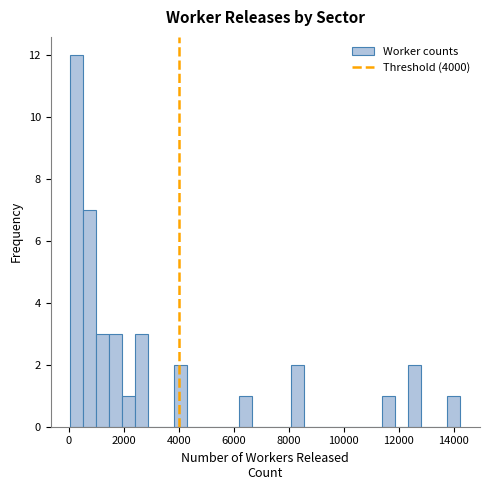

Around what value on the x-axis is the tallest bar? Give the approximate position of its centre, as read against the axis.

200